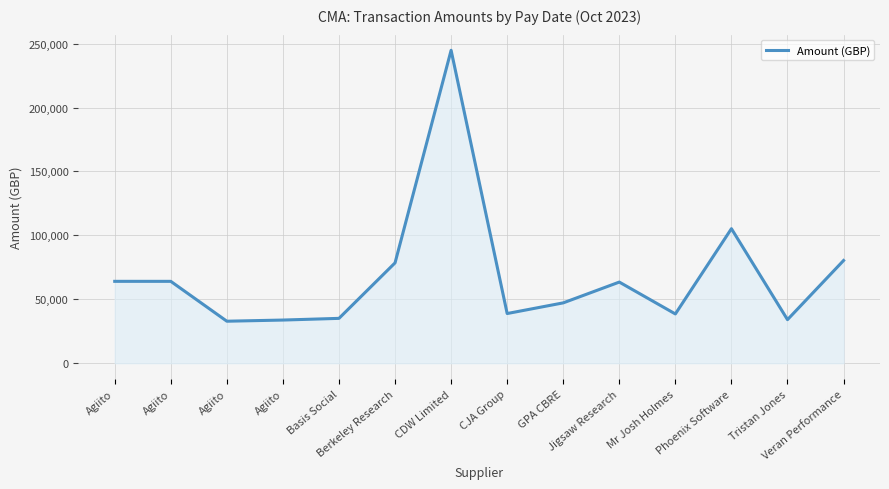

What is the ratio of the value at GPA CBRE to the value at Berkeley Research?

0.6